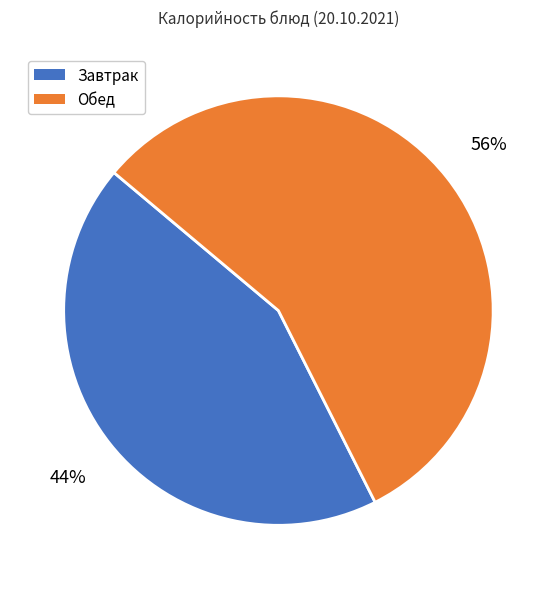

The Обед slice represents 68% of the pie. True or false?

False